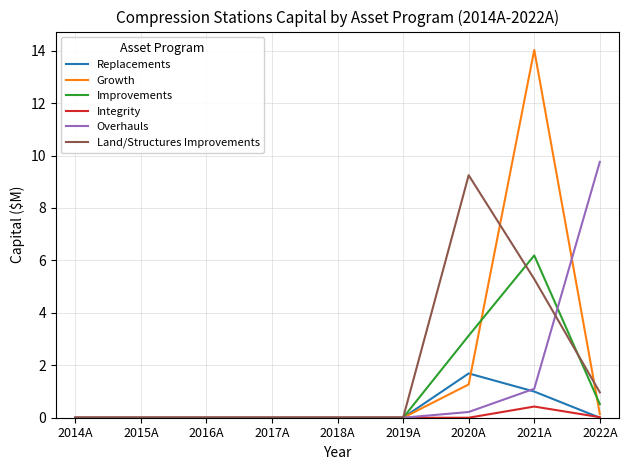

How many series are shown in this chart?

6